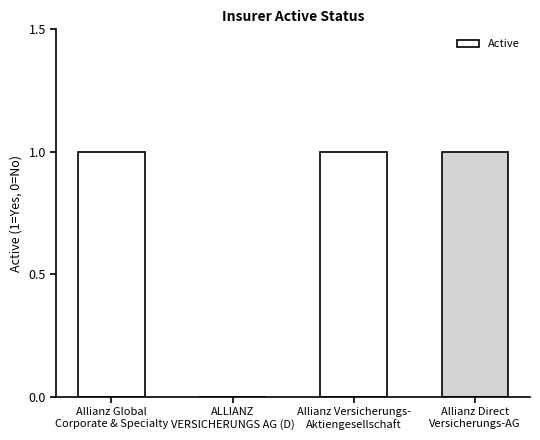

What is the sum of all values?

3